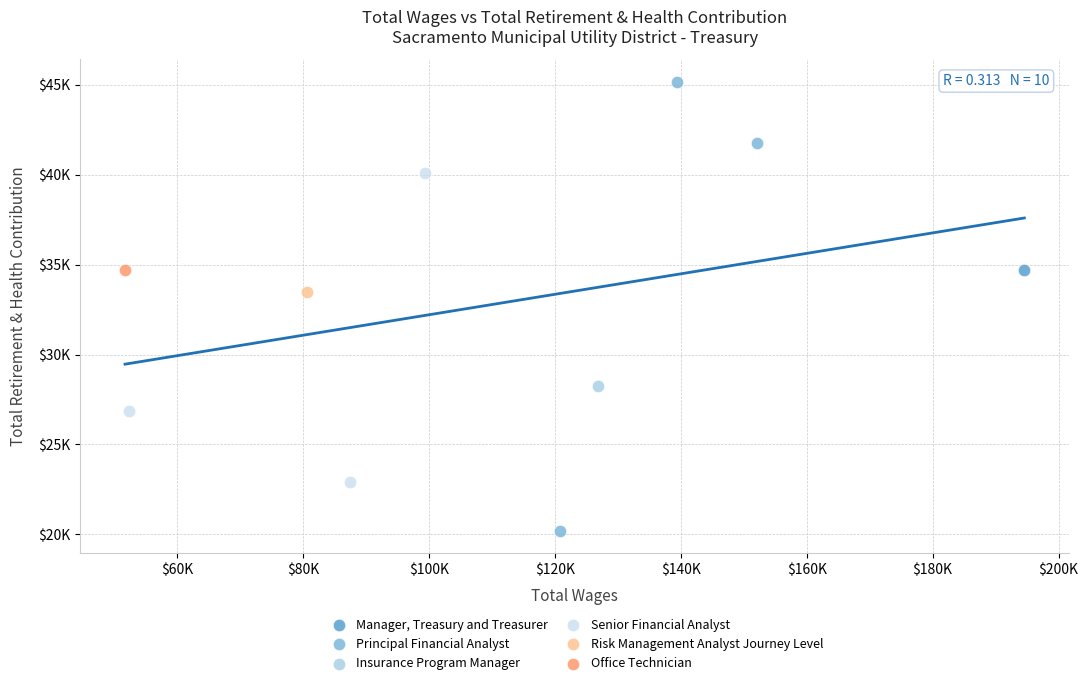

What are all the series names shown in the legend?

Manager, Treasury and Treasurer, Principal Financial Analyst, Insurance Program Manager, Senior Financial Analyst, Risk Management Analyst Journey Level, Office Technician